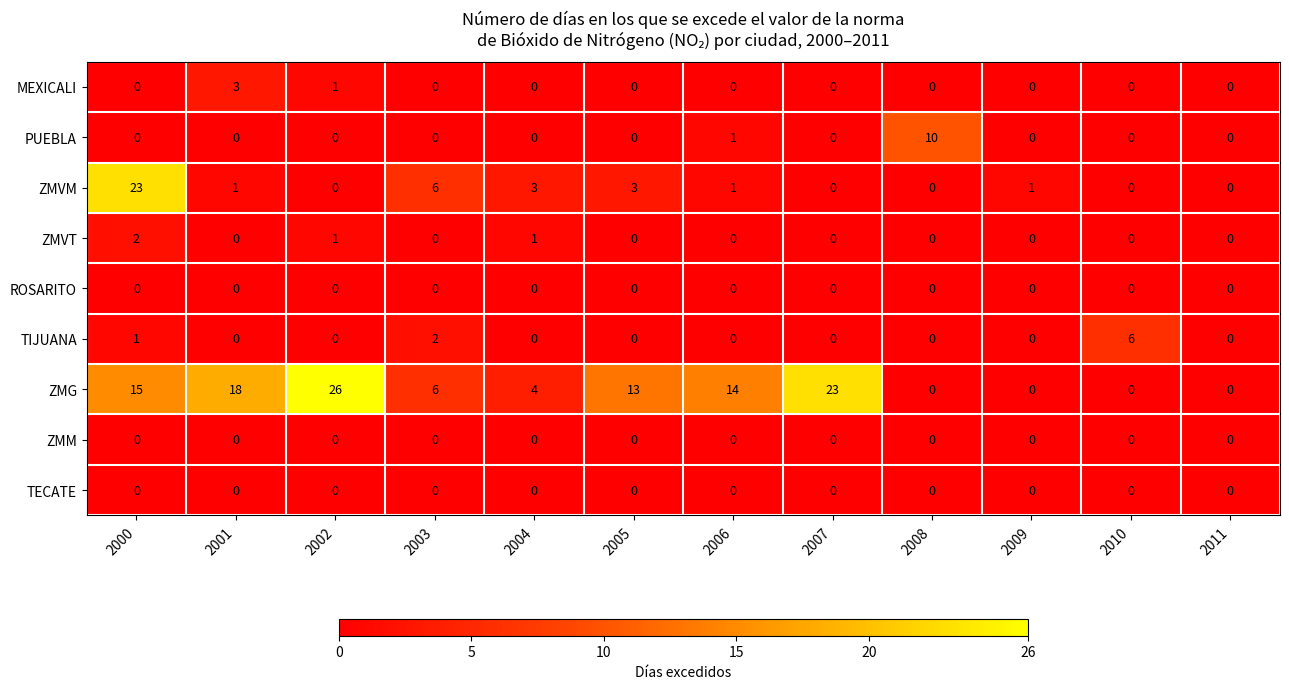

How many series are shown in this chart?

9